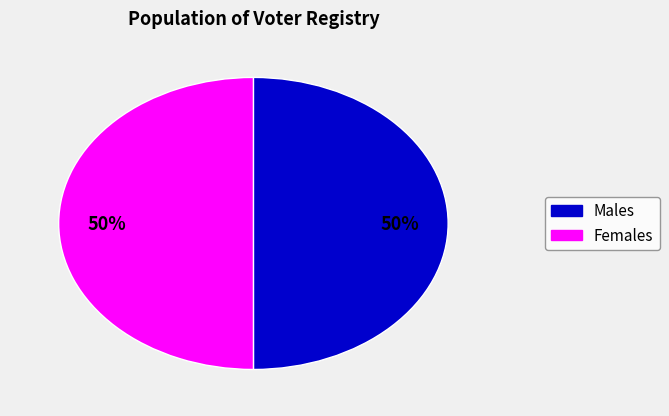

To the nearest percent, what is the average slice percentage?

50%